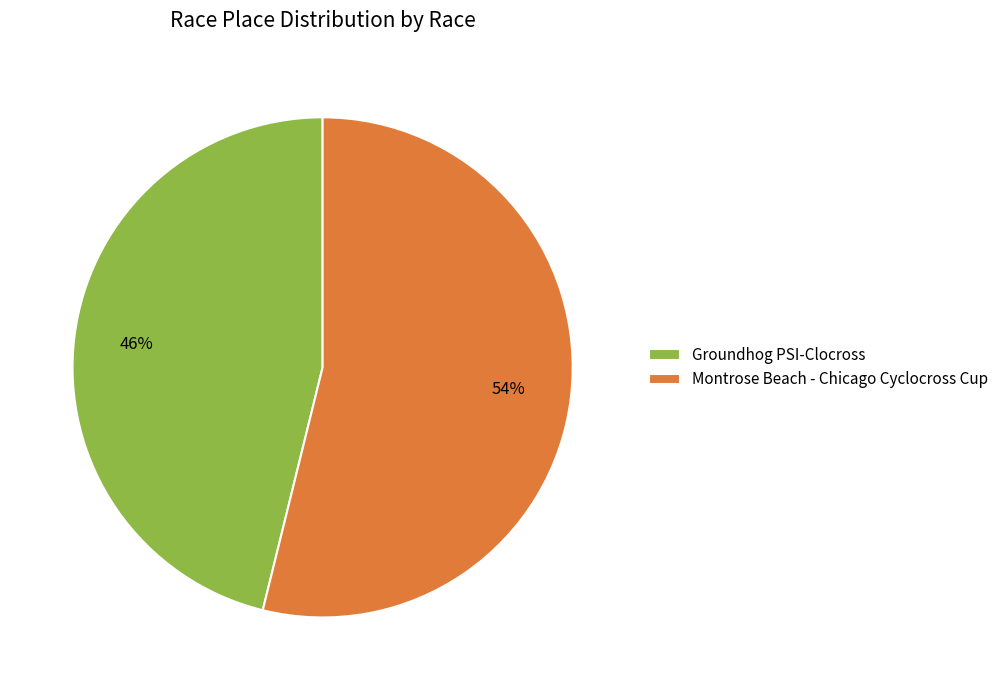

What is the ratio of the value at Groundhog PSI-Clocross to the value at Montrose Beach - Chicago Cyclocross Cup?

0.9